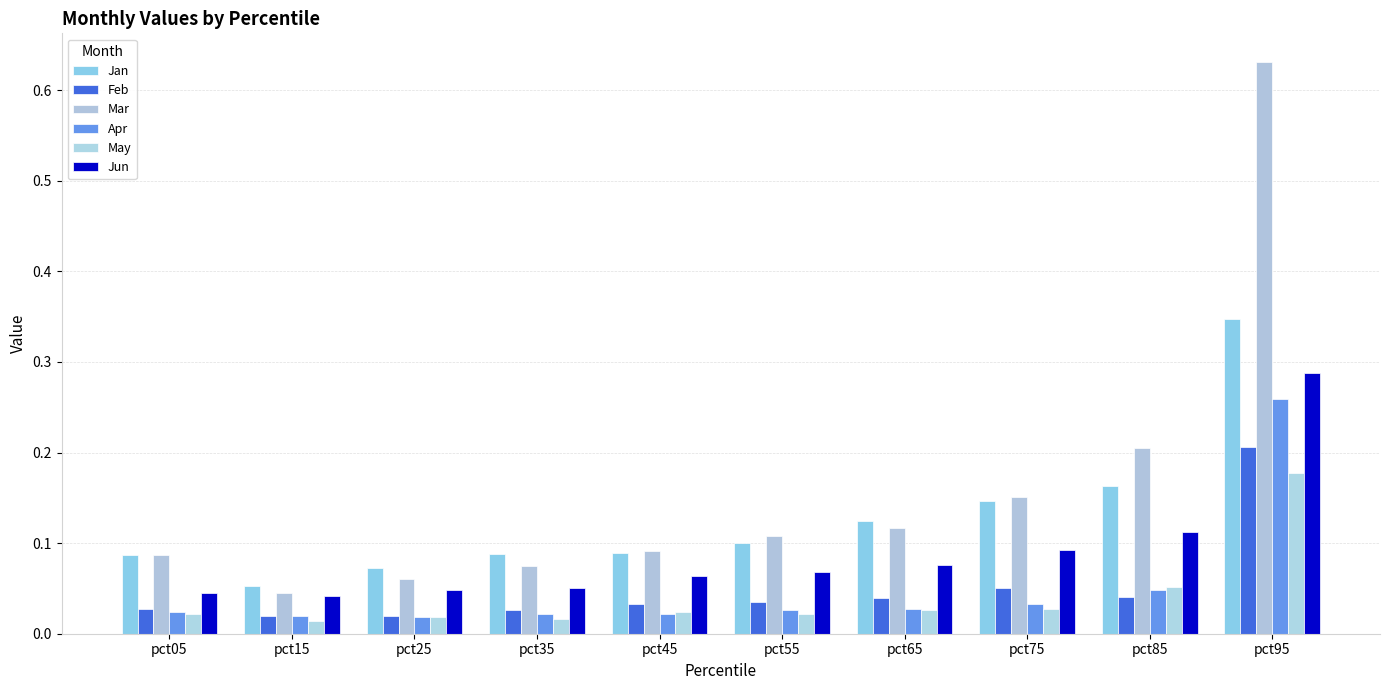

Rank the series by their maximum value, from lowest to highest.

May, Feb, Apr, Jun, Jan, Mar